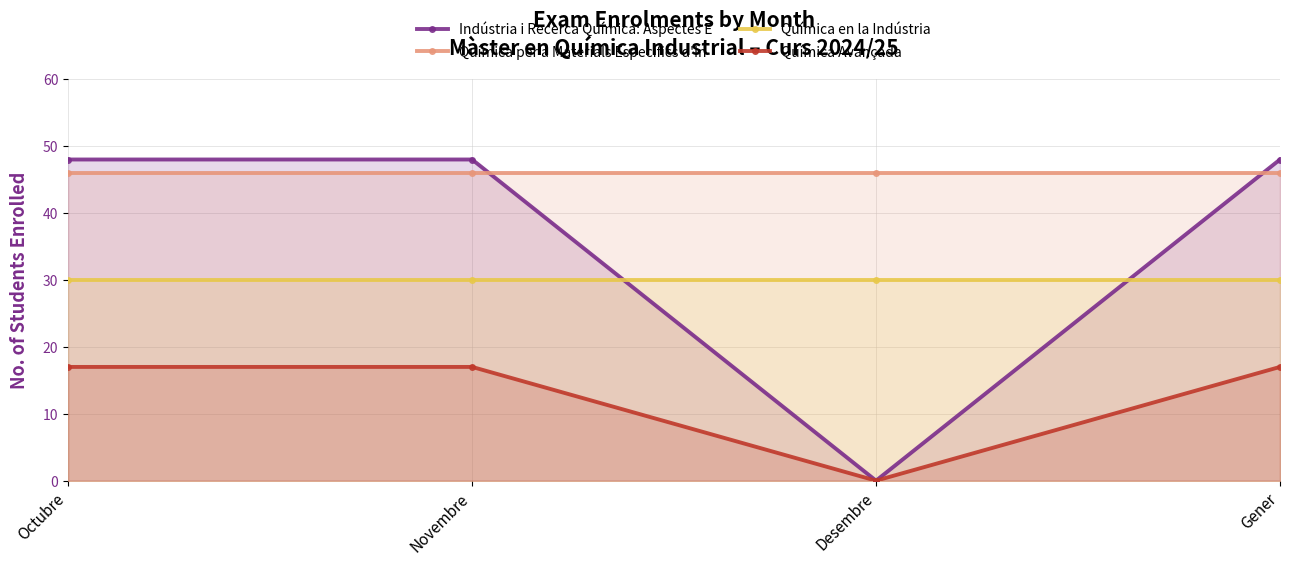

At which category is the sum across all series the highest?

Octubre